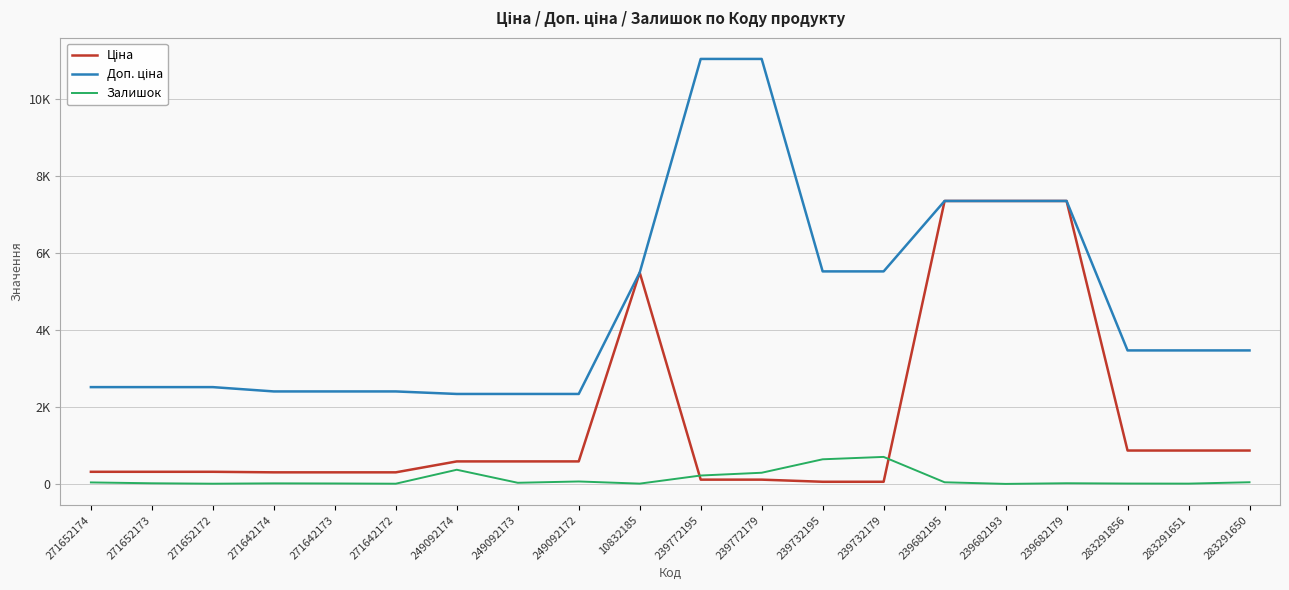

Does the chart have visible grid lines?

Yes